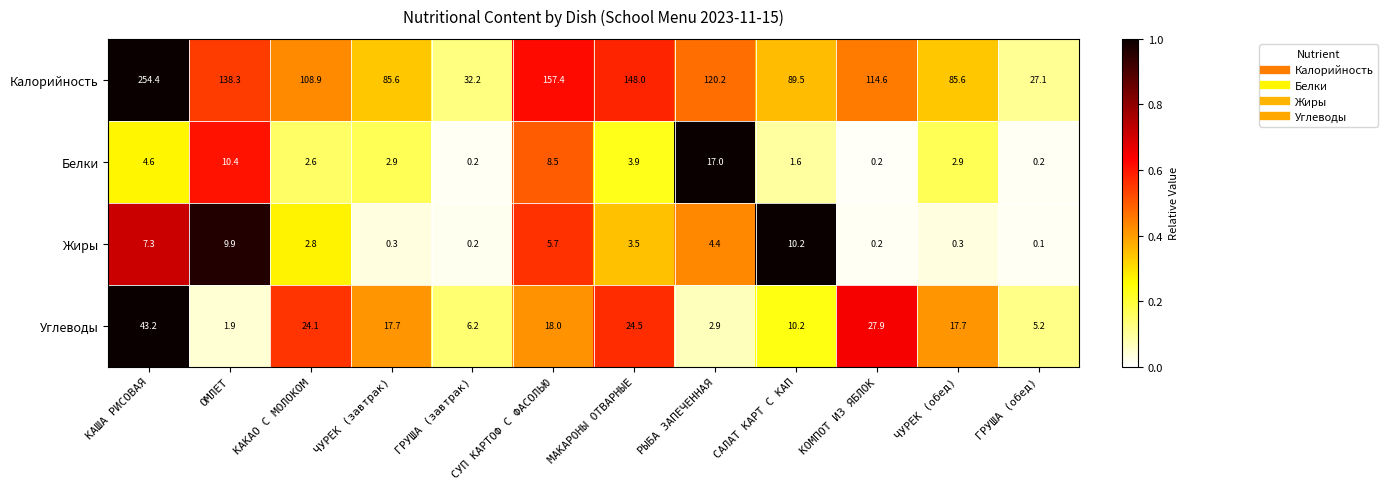

What is the difference between the highest and lowest values at ОМЛЕТ?

136.4